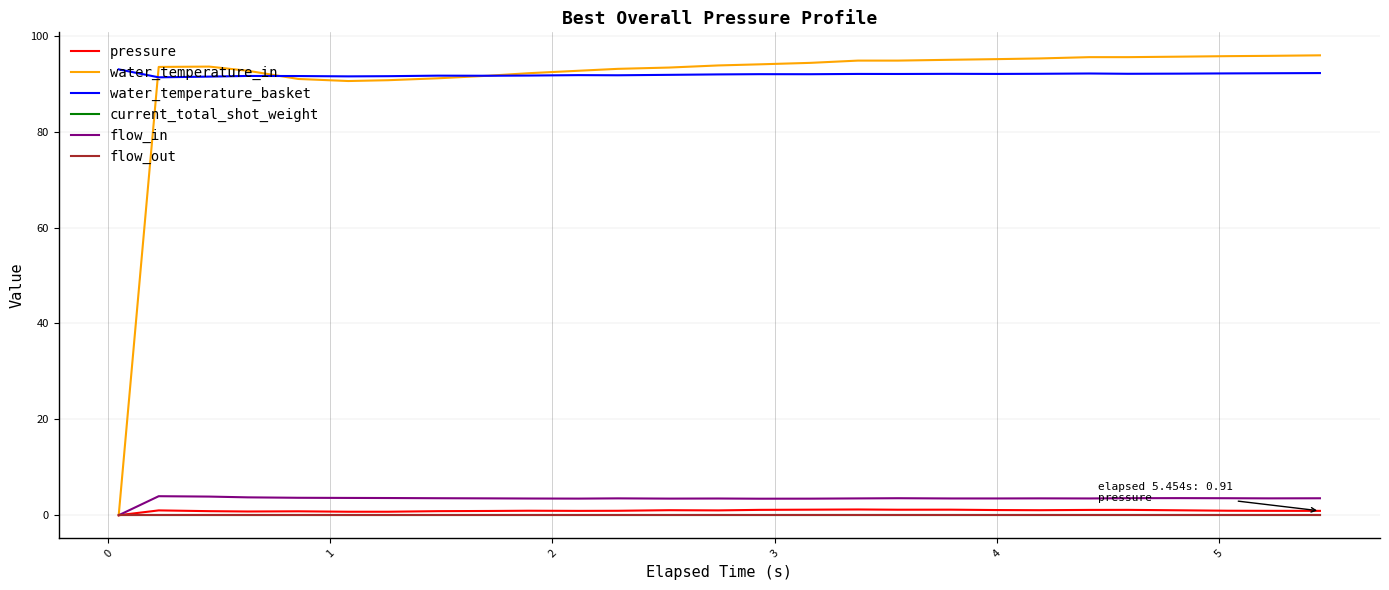

Does the chart display data point markers on the line(s)?

No